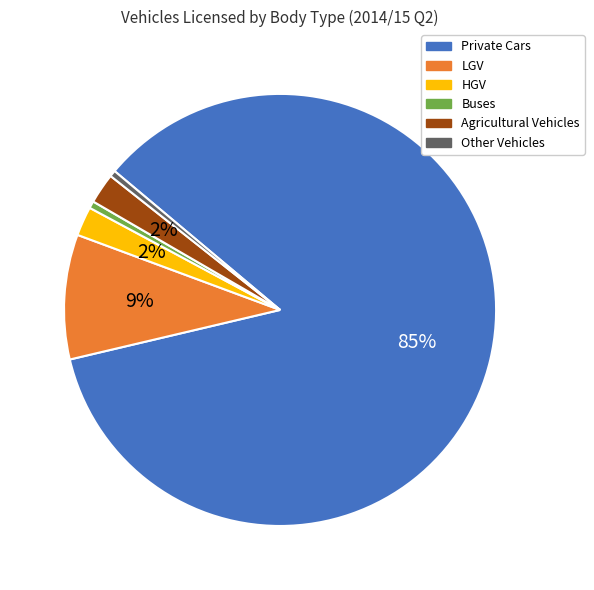

To the nearest percent, what is the difference between the HGV and LGV slice percentages?

7%